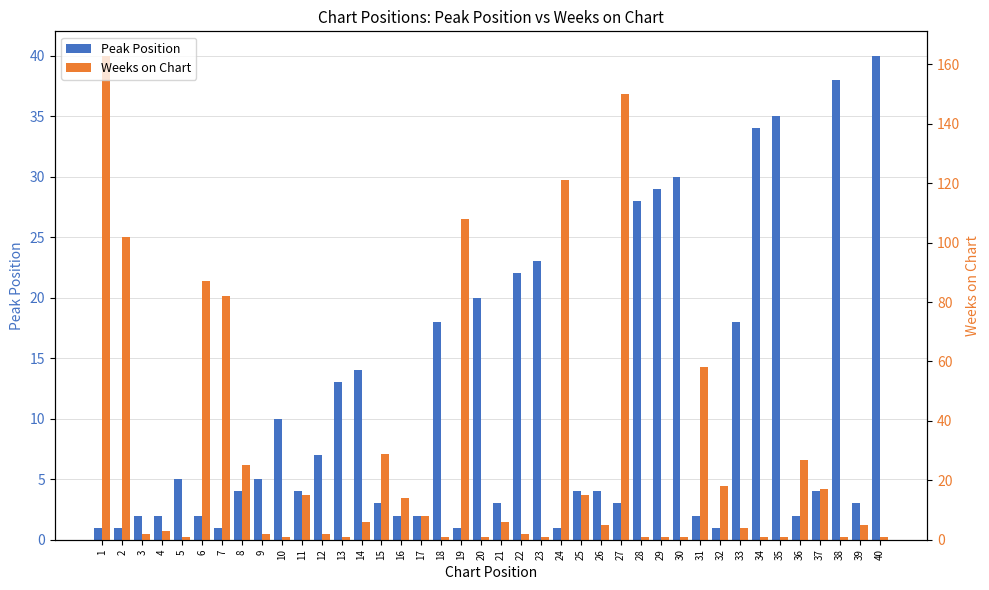

What is the value of the Peak Position bar at the 34th from the left?

34